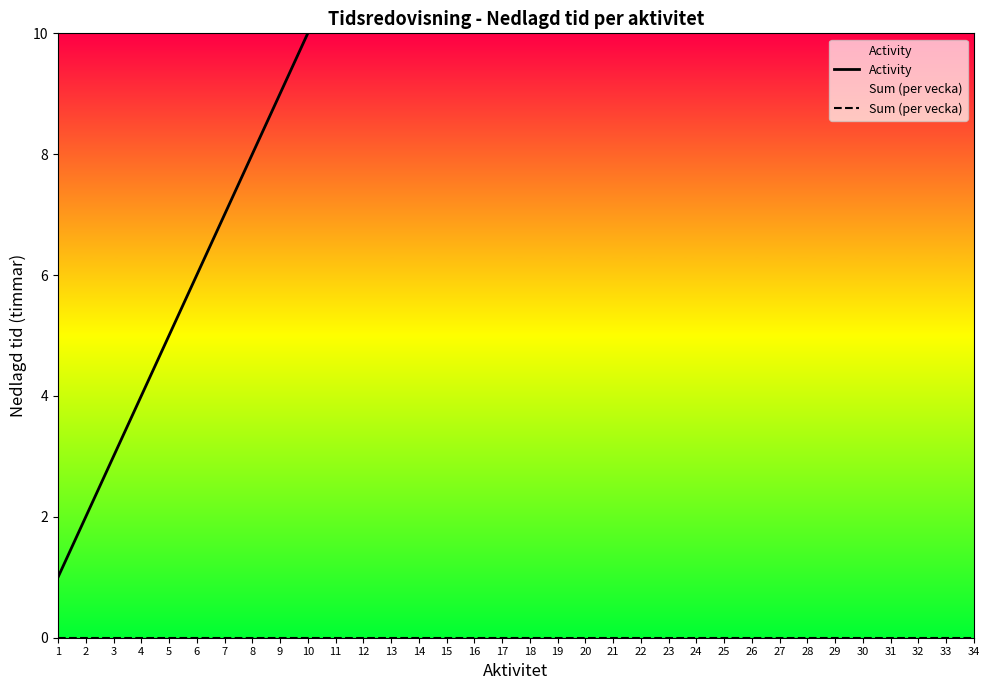

True or false: Sum (per vecka) and Activity cross at least once.

False